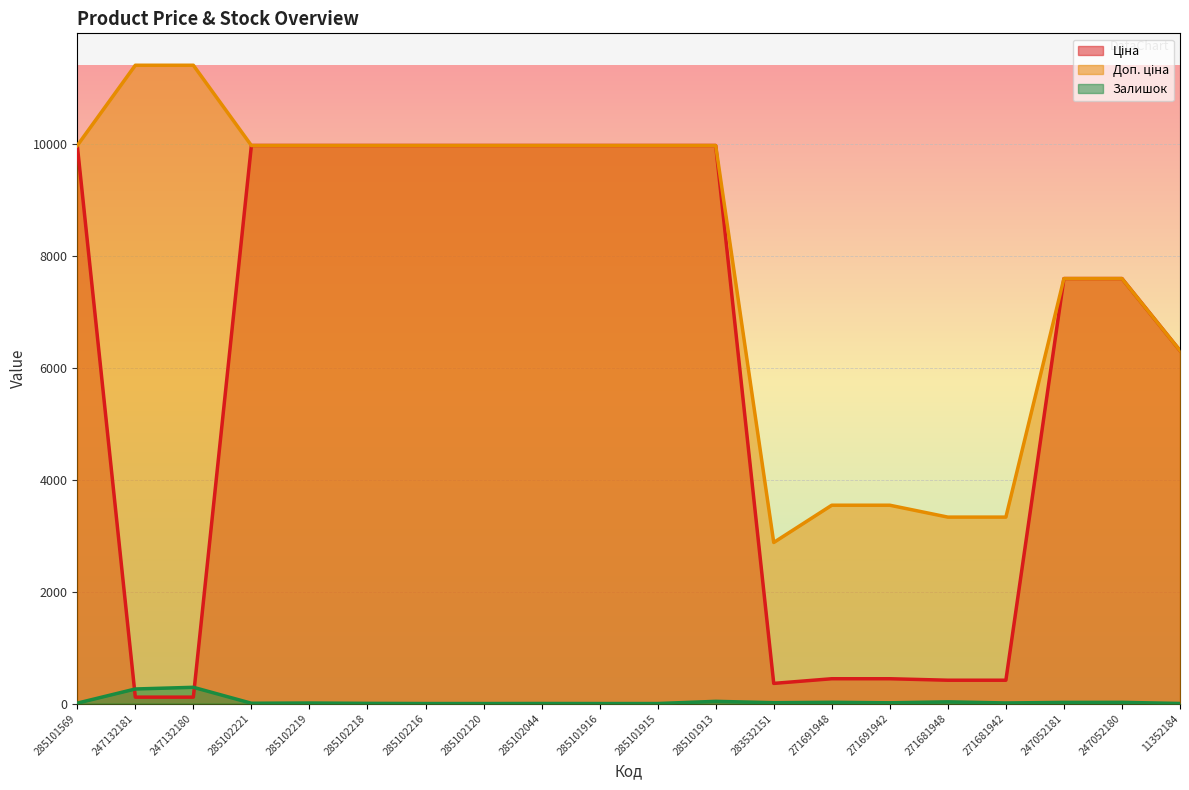

What are all the series names shown in the legend?

Ціна, Доп. ціна, Залишок